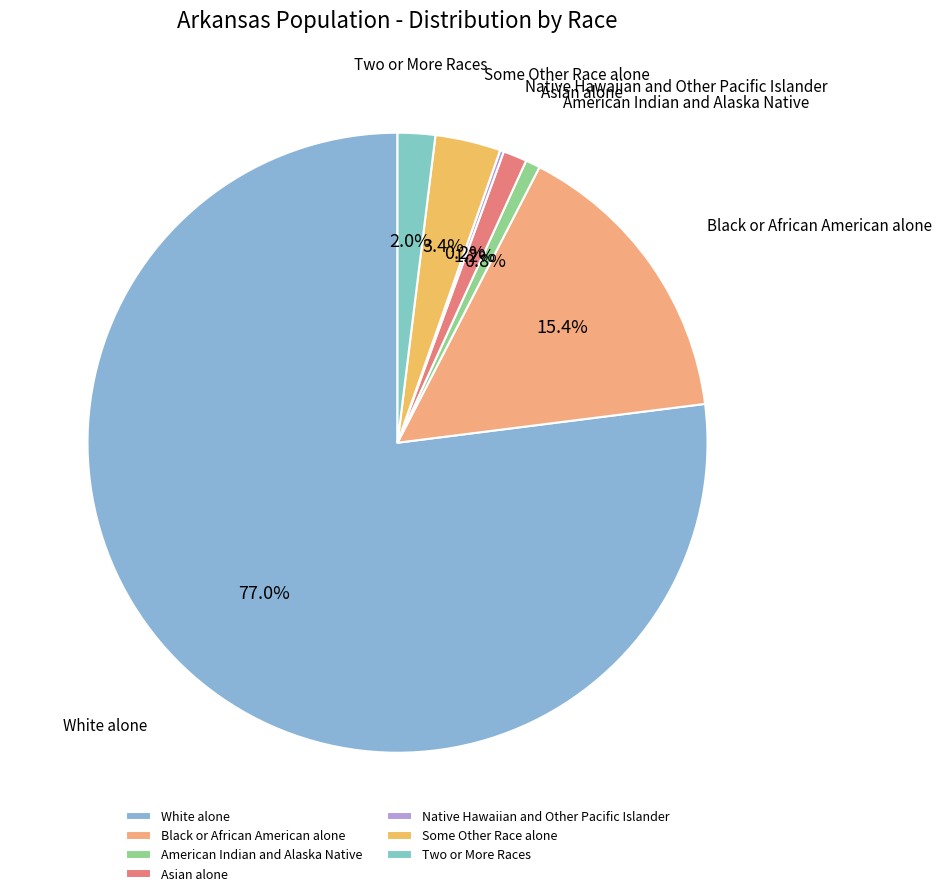

Does any single category account for the majority?

Yes